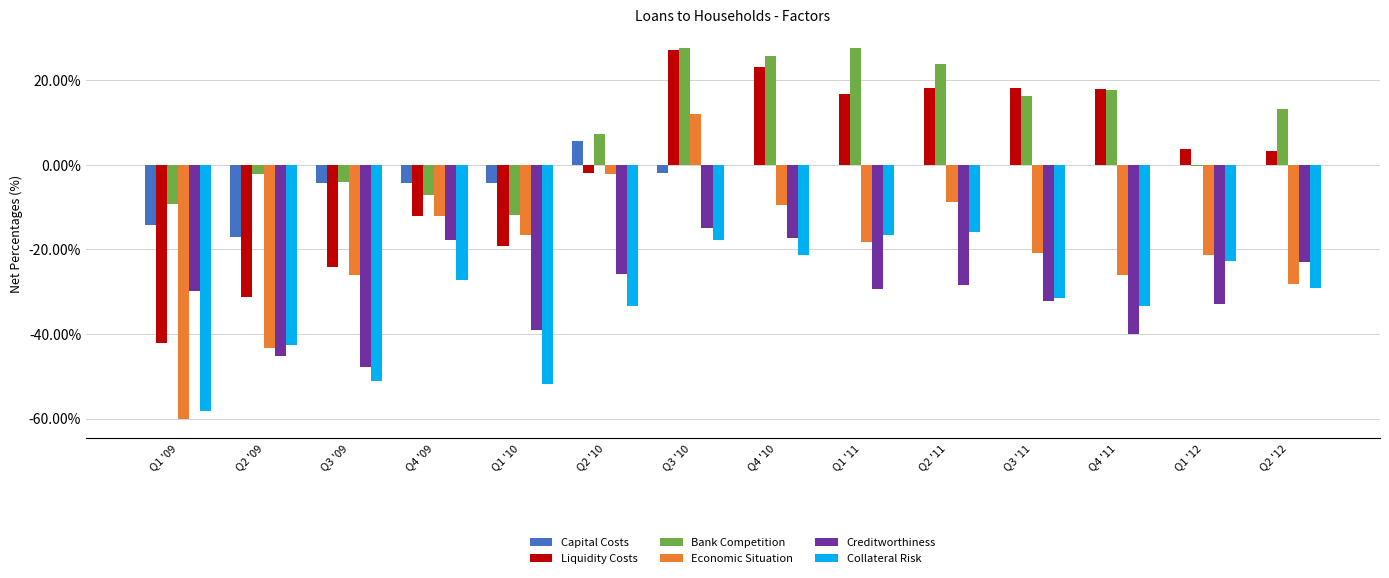

Is the value of Bank Competition at Q3 '10 greater than the value of Creditworthiness at Q4 '09?

Yes